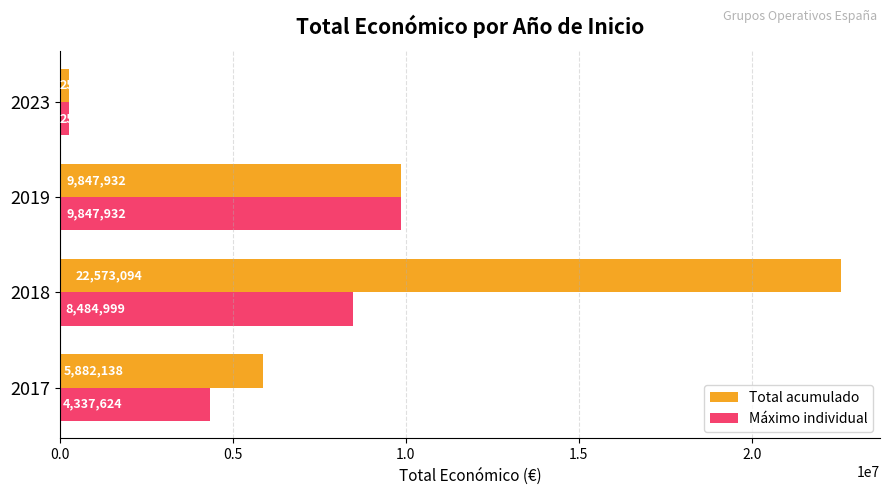

How many Máximo individual values are between 4337624 and 9847932?

3